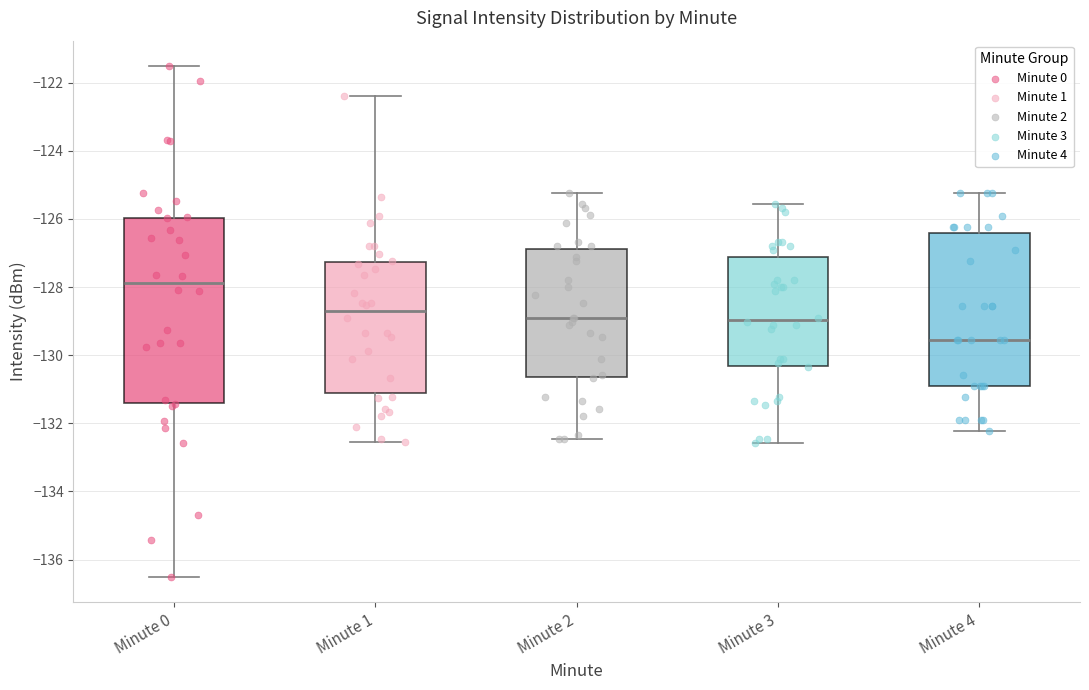

Which box is the tallest, from its lower edge to its upper edge?

Minute 0